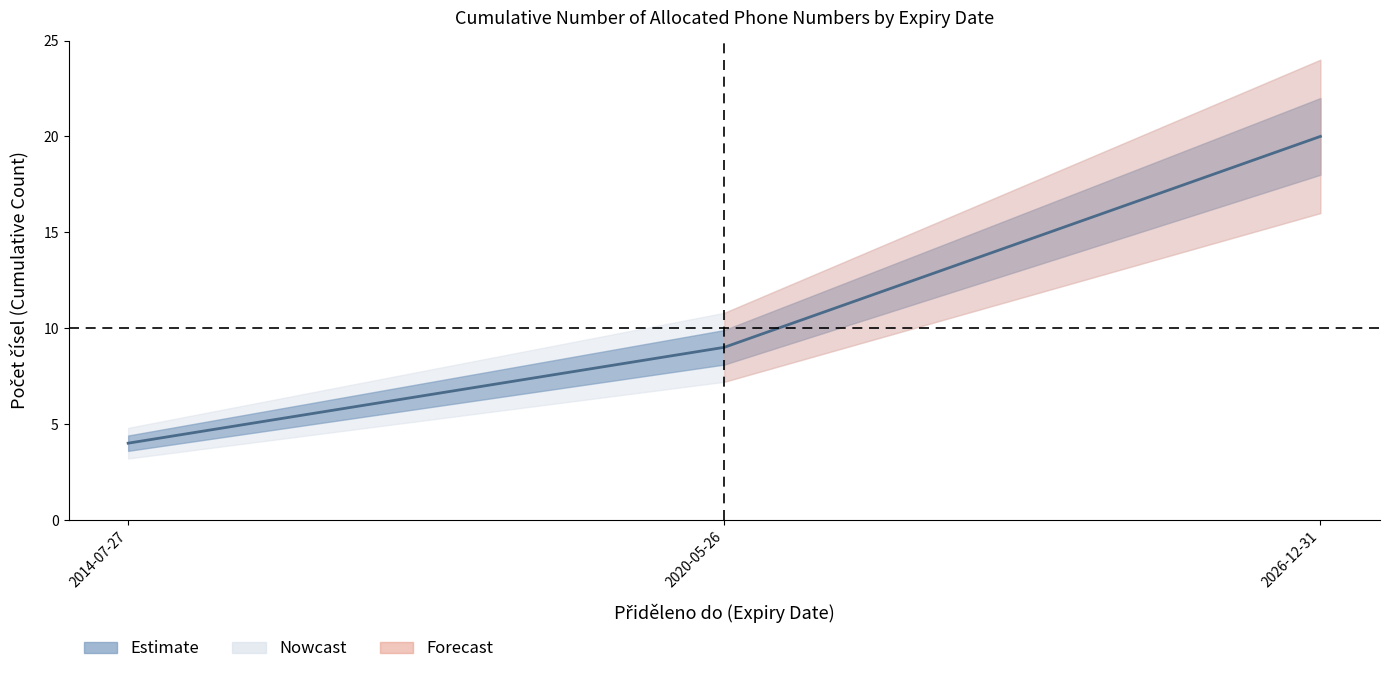

Reading left to right, extract all data points from this chart.

4	9	20